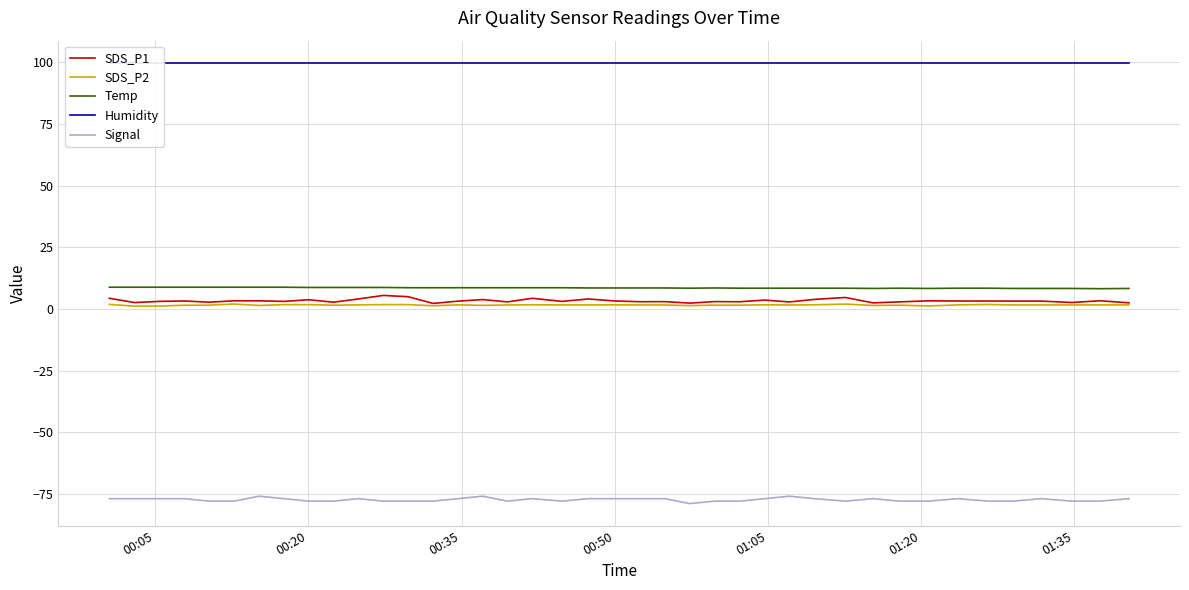

What is the lowest value of the Signal series?

-79.0